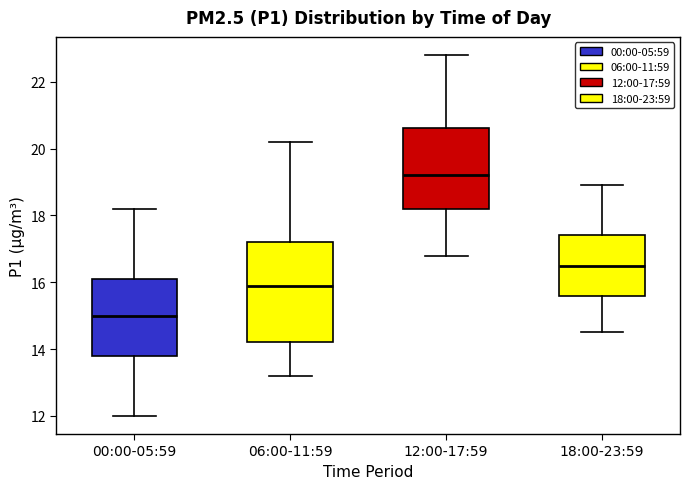

Which box's median line is the highest?

12:00-17:59